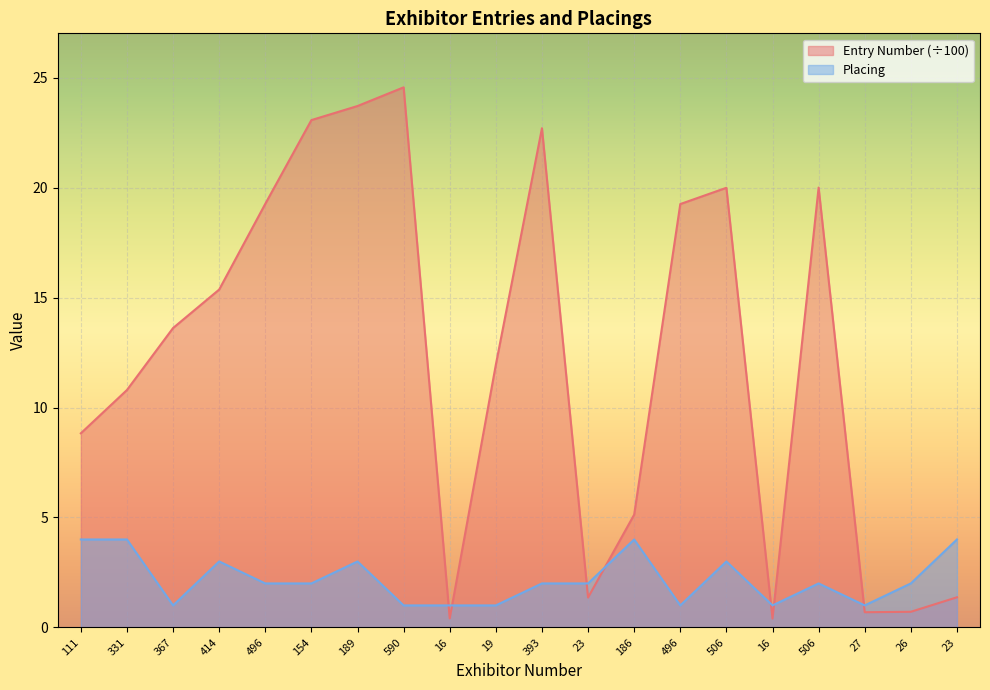

How many times do Placing and Entry Number cross each other?

7